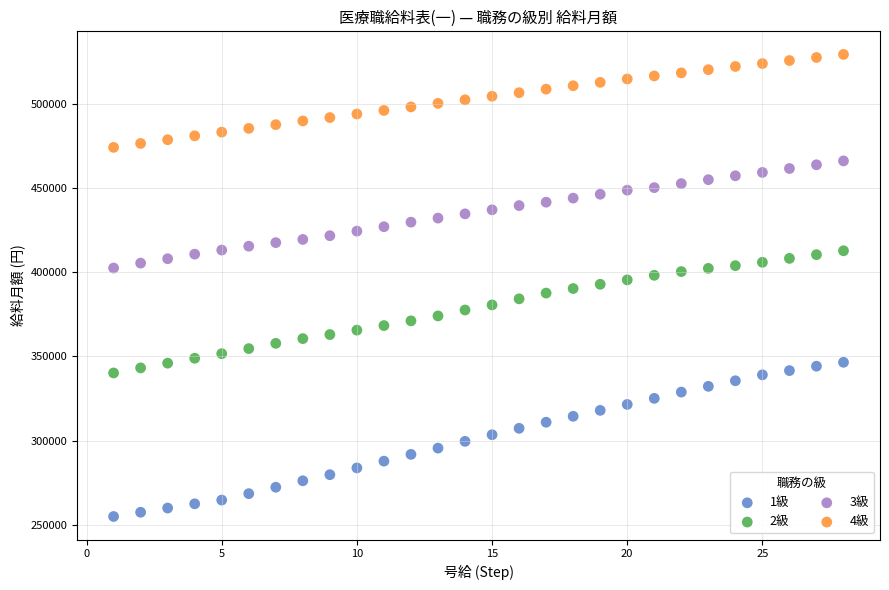

What is the X range (max minus min) for the scatter plot?

27